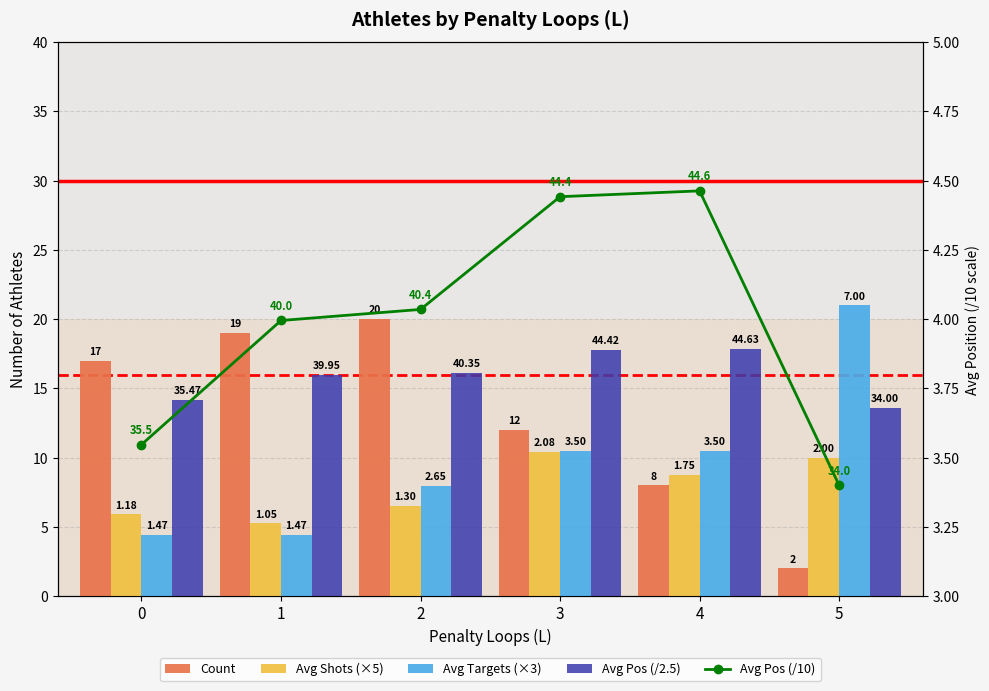

Are the bars grouped side by side (vs. stacked)?

Yes